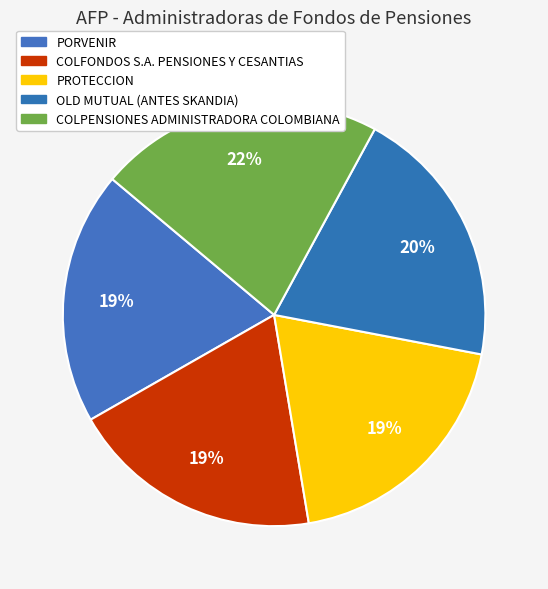

What percentage is the COLFONDOS S.A. PENSIONES Y CESANTIAS slice, to the nearest percent?

19%